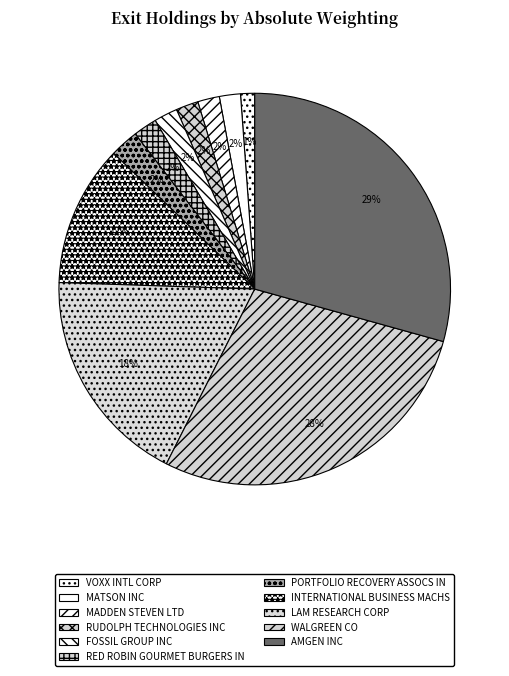

Is the sum of FOSSIL GROUP INC and MATSON INC greater than half?

No